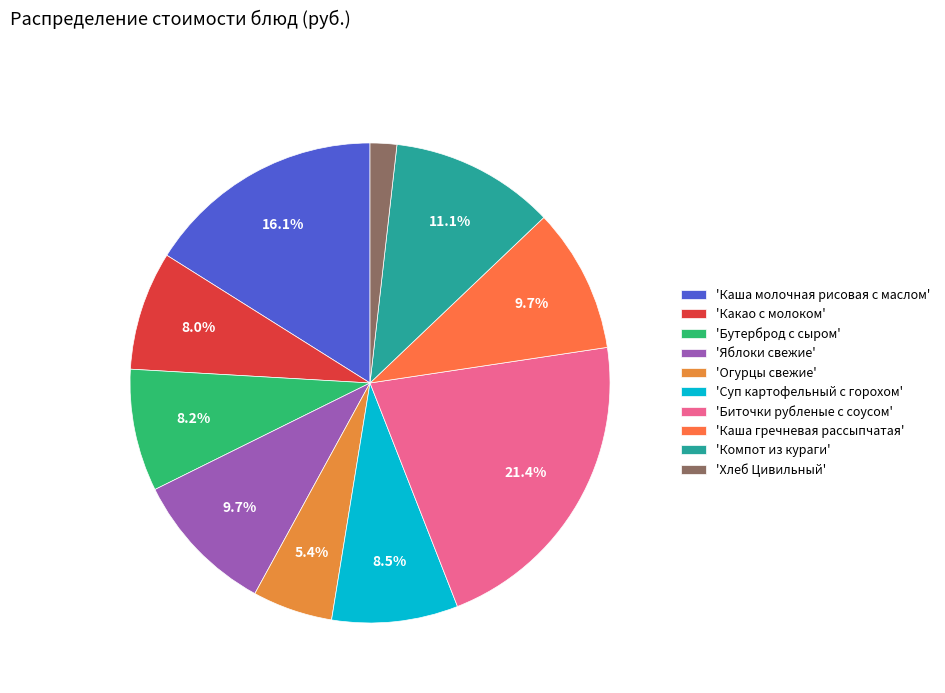

How many slices are in this pie chart?

10